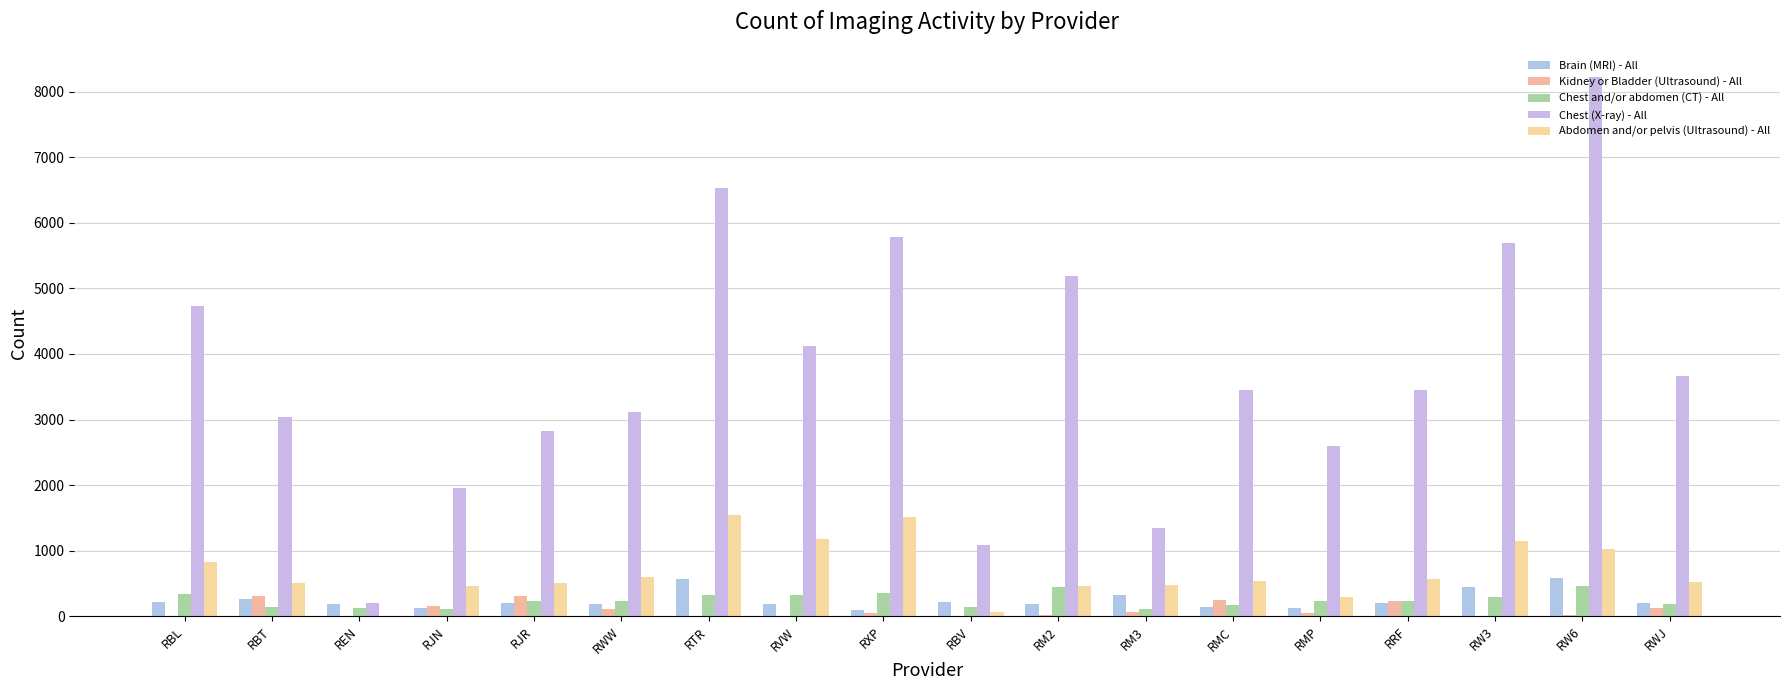

At which category is the sum across all series the highest?

RW6